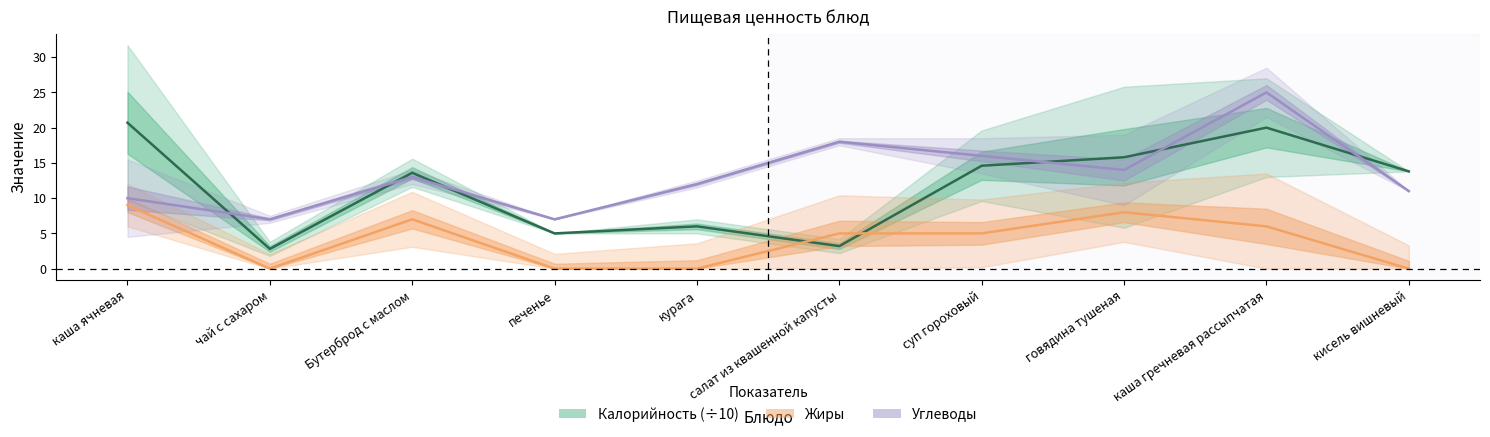

Is the value of Углеводы at суп гороховый greater than the value of Калорийность at салат из квашенной капусты?

Yes